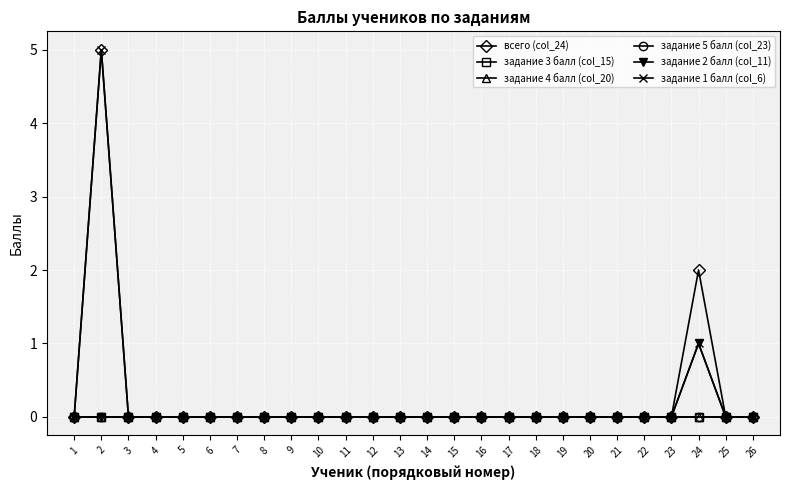

Rank the series at 15 from highest to lowest value.

всего (col_24), задание 3 балл (col_15), задание 4 балл (col_20), задание 5 балл (col_23), задание 2 балл (col_11), задание 1 балл (col_6)